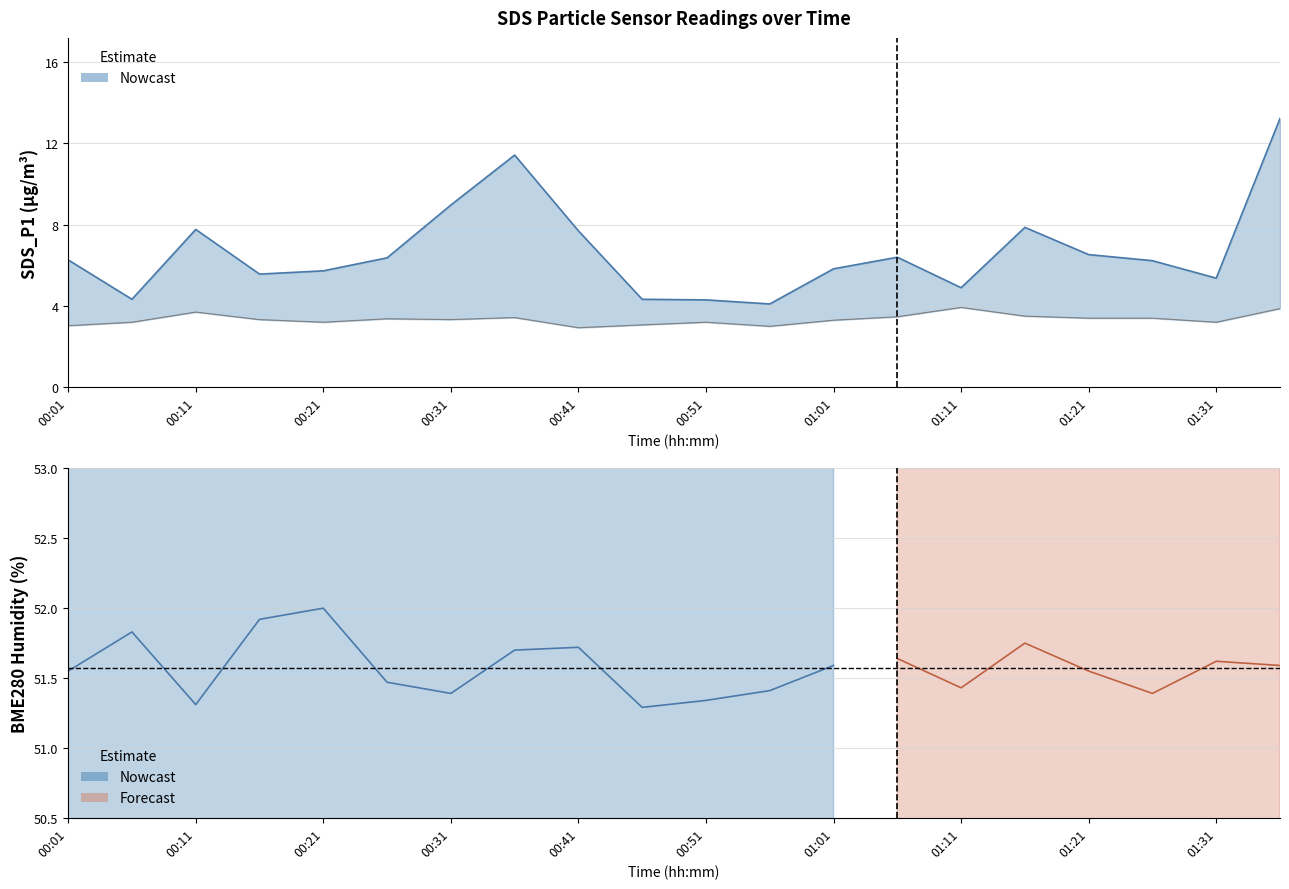

Is it true that BME280_temperature equals 0.4 at 11?

False